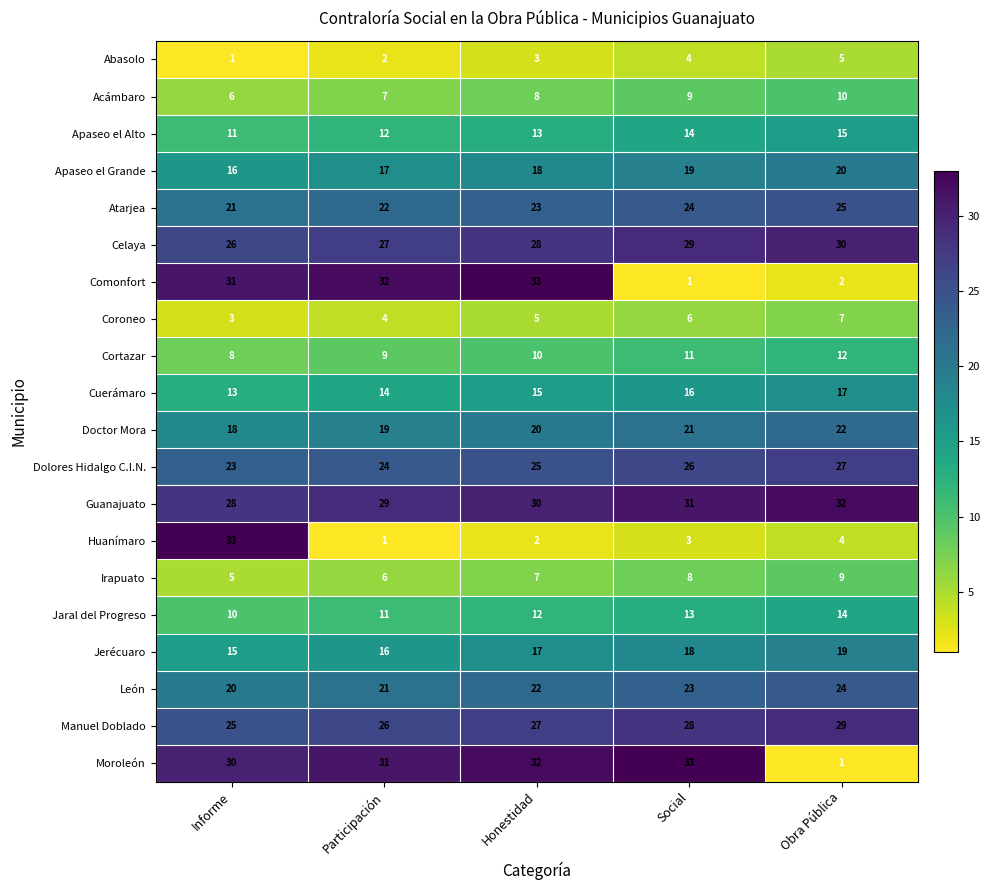

Which series has the largest total across all categories?

Guanajuato